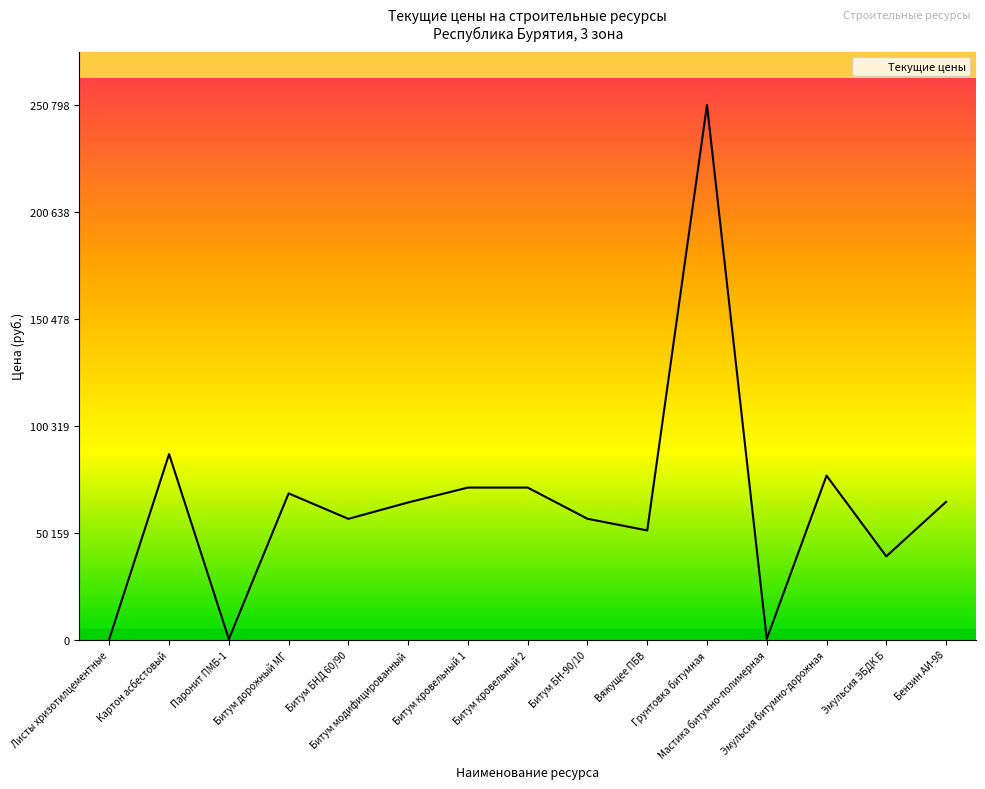

Does the chart have visible grid lines?

No